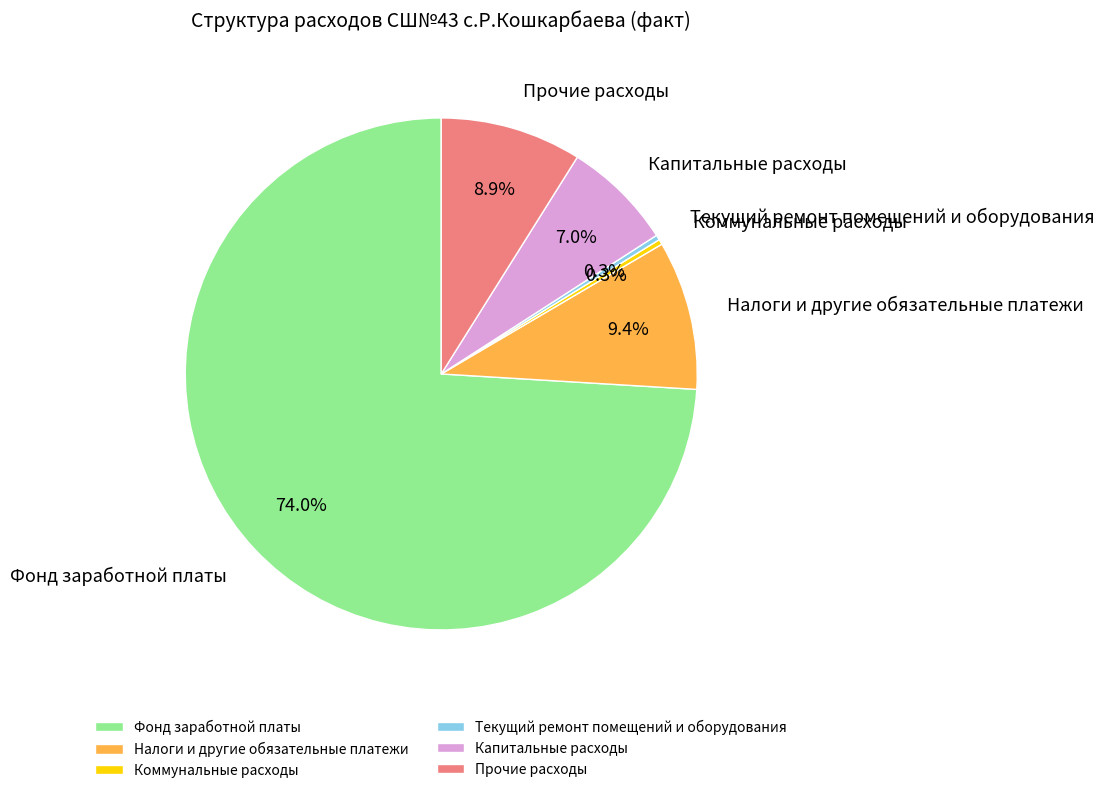

To the nearest percent, what is the difference between the largest and smallest slice percentages?

74%